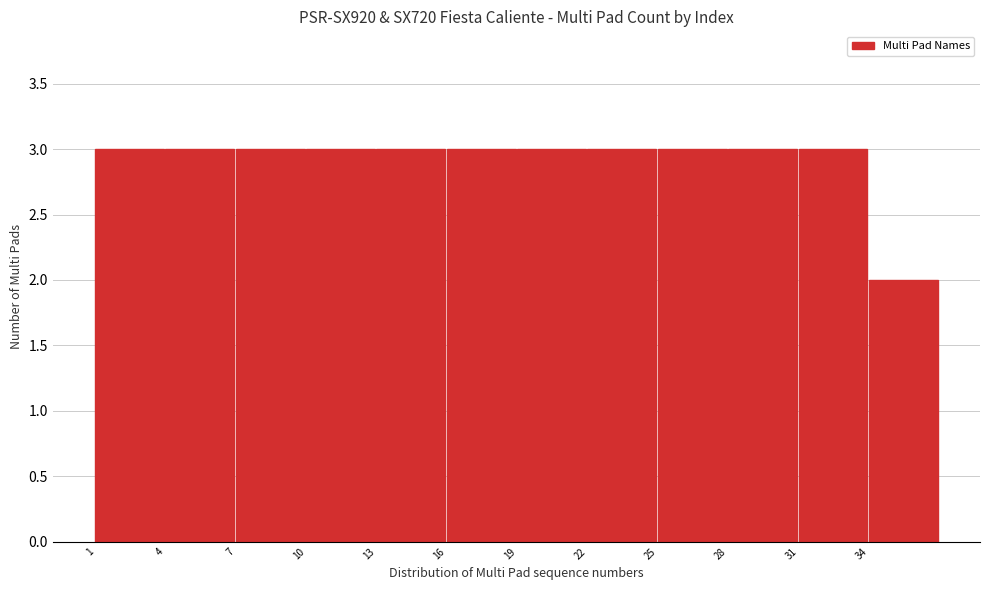

Reading left to right, transcribe all the data shown in this chart.

1=3	4=3	7=3	10=3	13=3	16=3	19=3	22=3	25=3	28=3	31=3	34=2